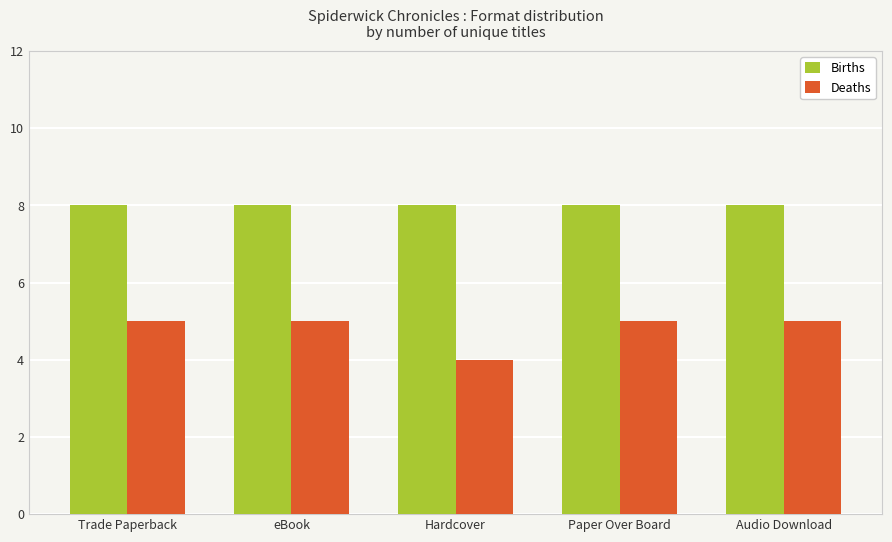

Reading left to right, list all the values displayed in this chart.

Births: 8	8	8	8	8
Deaths: 5	5	4	5	5